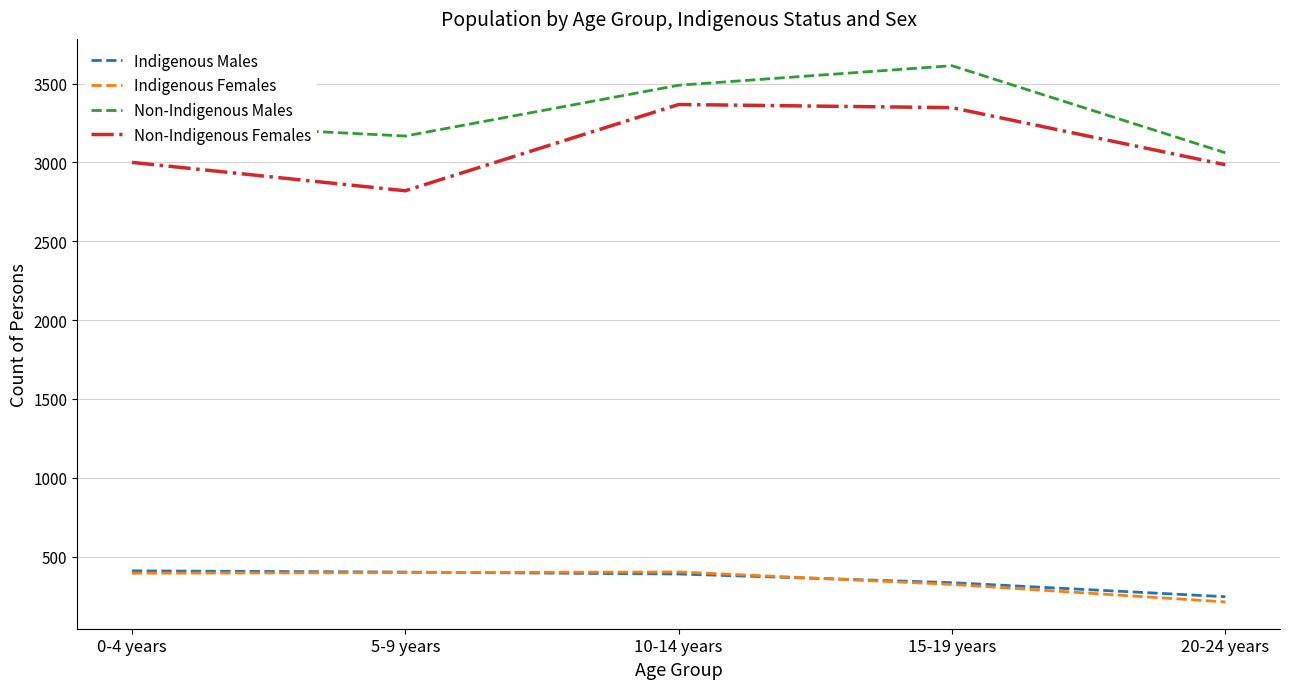

Read the Non-Indigenous Males value at 5-9 years, to the nearest 50.

3150